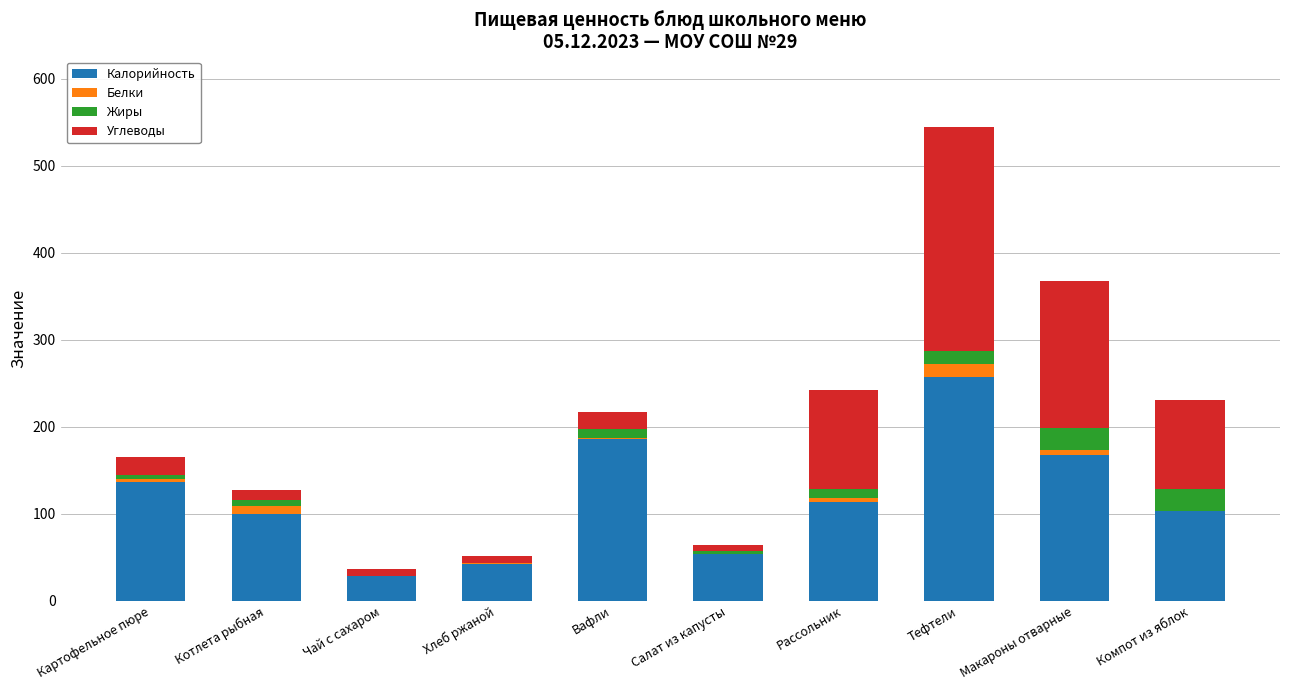

The Калорийность series shows 173 at Рассольник. True or false?

False